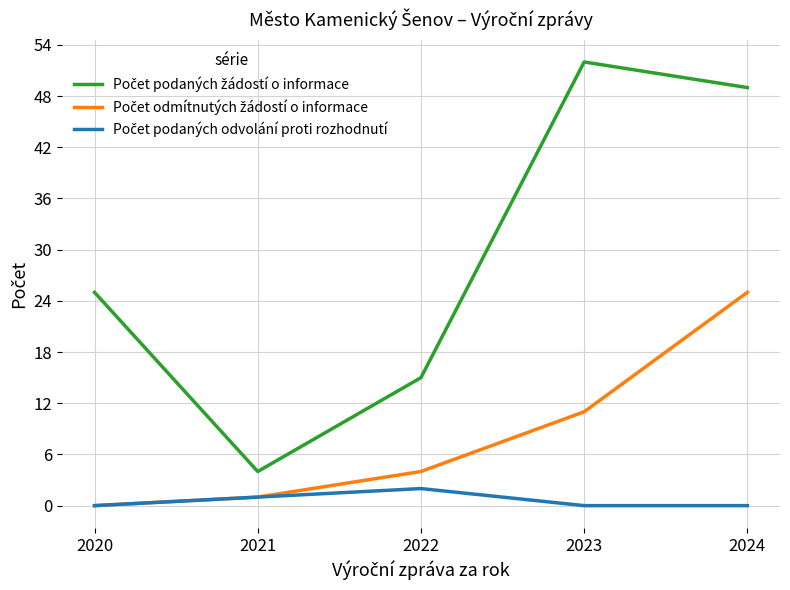

What is the spread (max minus min) of values at 2024?

49